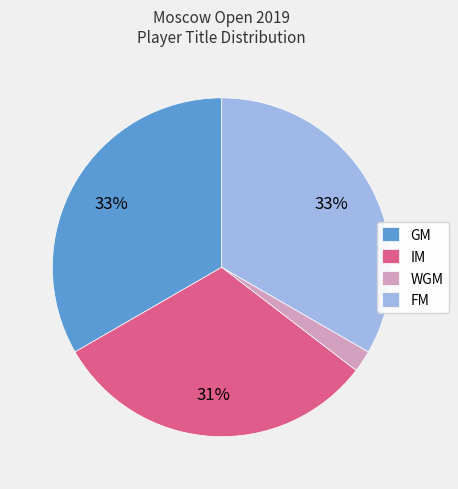

To the nearest percent, what percentage of the pie is IM?

31%